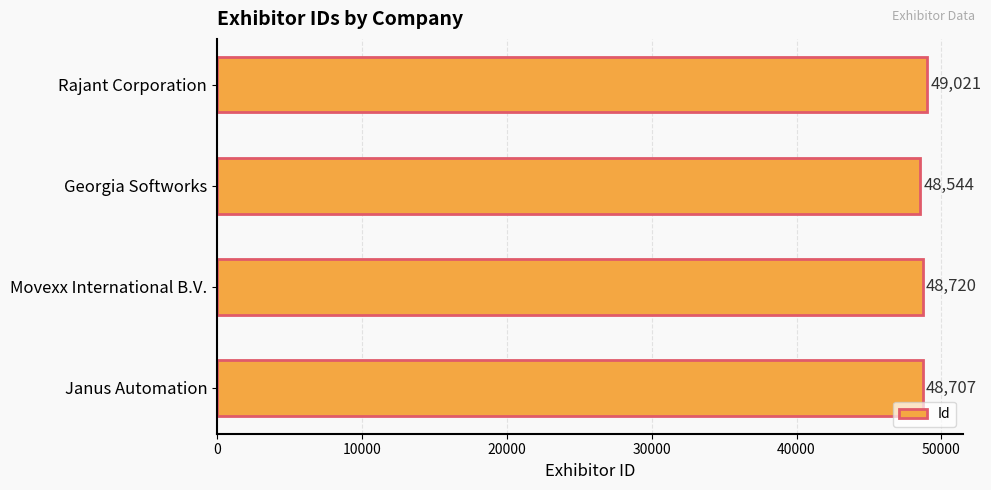

What is the smallest value displayed?

48544